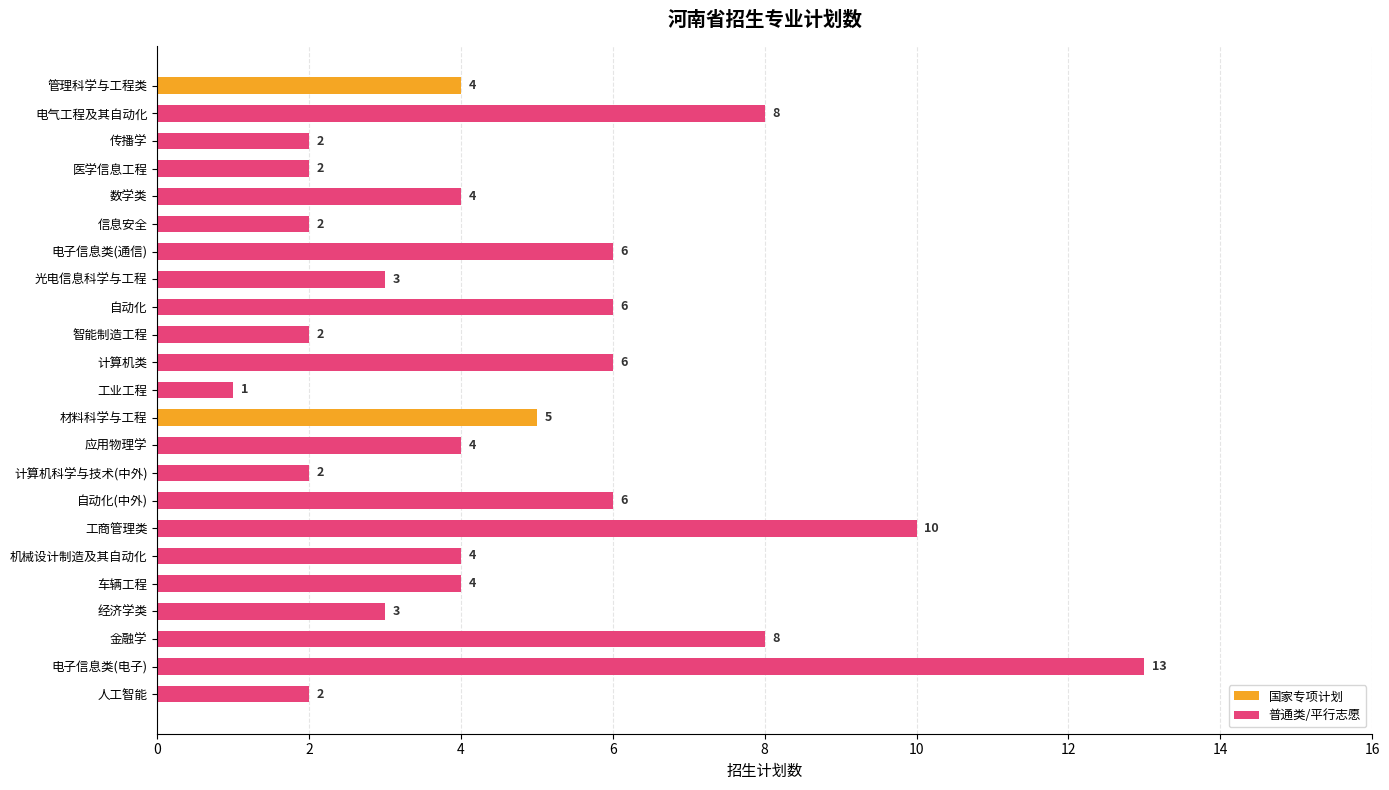

The chart shows a value of 1 at 数学类. True or false?

False